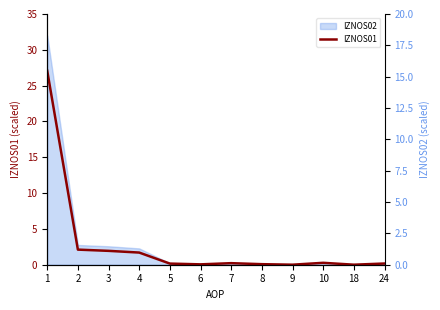

List the labels in order of value, smallest first.

9, 18, 6, 8, 5, 24, 7, 10, 4, 3, 2, 1